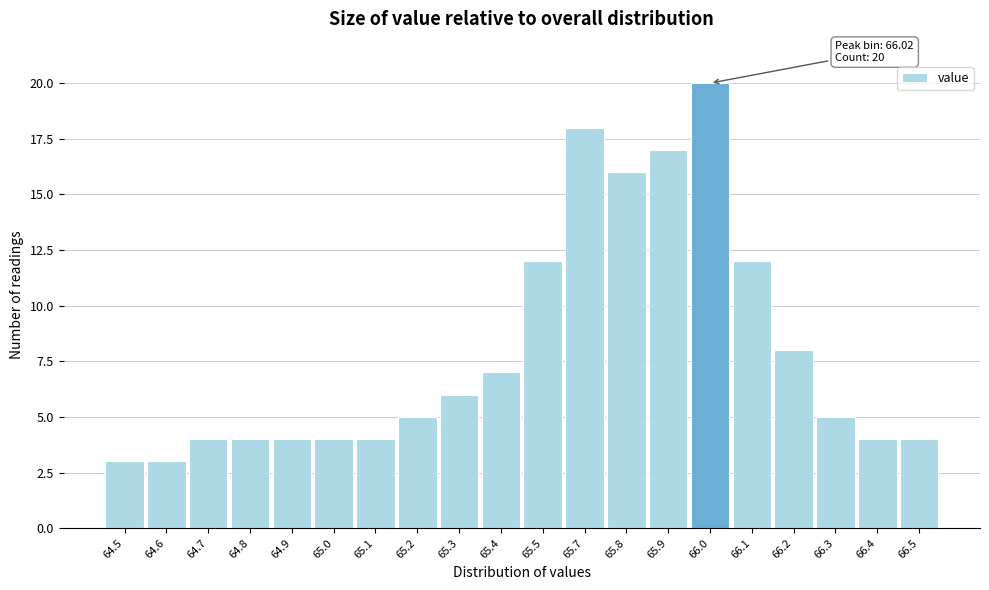

Reading left to right, list all the values displayed in this chart.

64.5=3	64.6=3	64.7=4	64.8=4	64.9=4	65.0=4	65.1=4	65.2=5	65.3=6	65.4=7	65.5=12	65.7=18	65.8=16	65.9=17	66.0=20	66.1=12	66.2=8	66.3=5	66.4=4	66.5=4